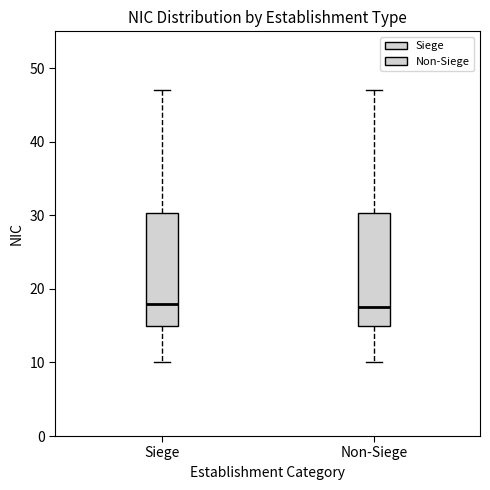

Reading left to right, read every box against the y-axis: the position of its median line, the range the box covers, and the ends of its whiskers. The values are not printed on the chart, so give them approximately, as read against the axis.

Siege: median 18, box 15 to 30, whiskers 10 to 47
Non-Siege: median 18, box 15 to 30, whiskers 10 to 47